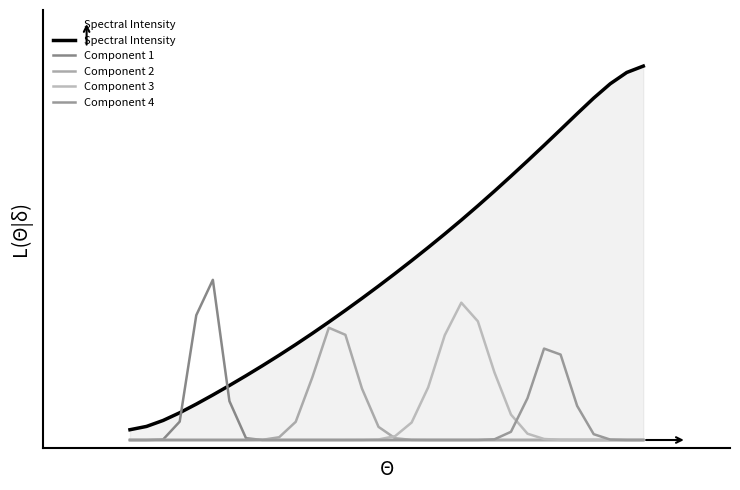

What are all the series names shown in the legend?

Spectral Intensity, Component 1, Component 2, Component 3, Component 4